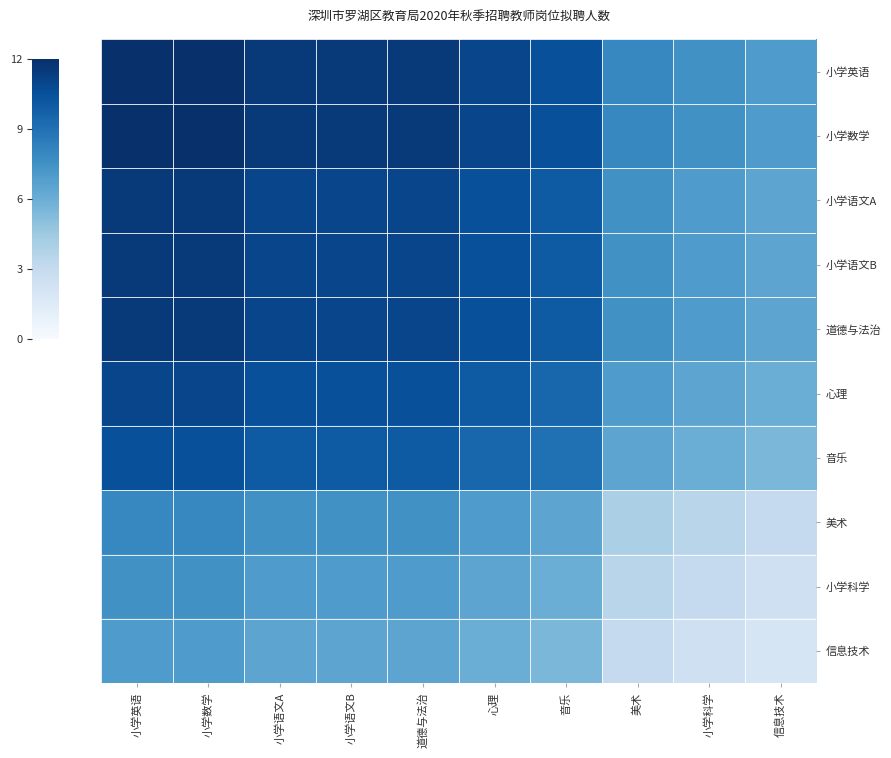

How many data points does each series have?

10